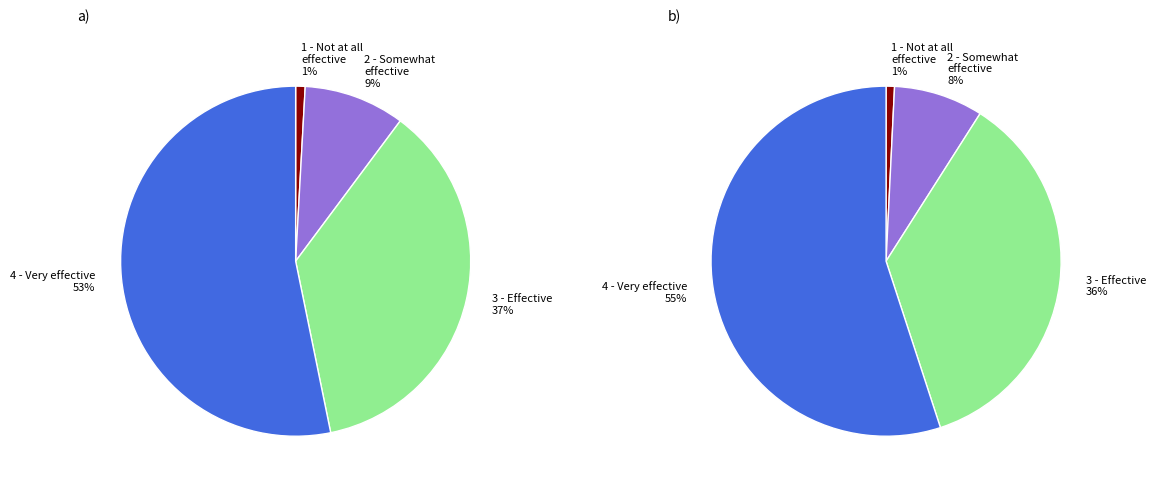

Is 4 - Very effective the majority of the pie?

Yes